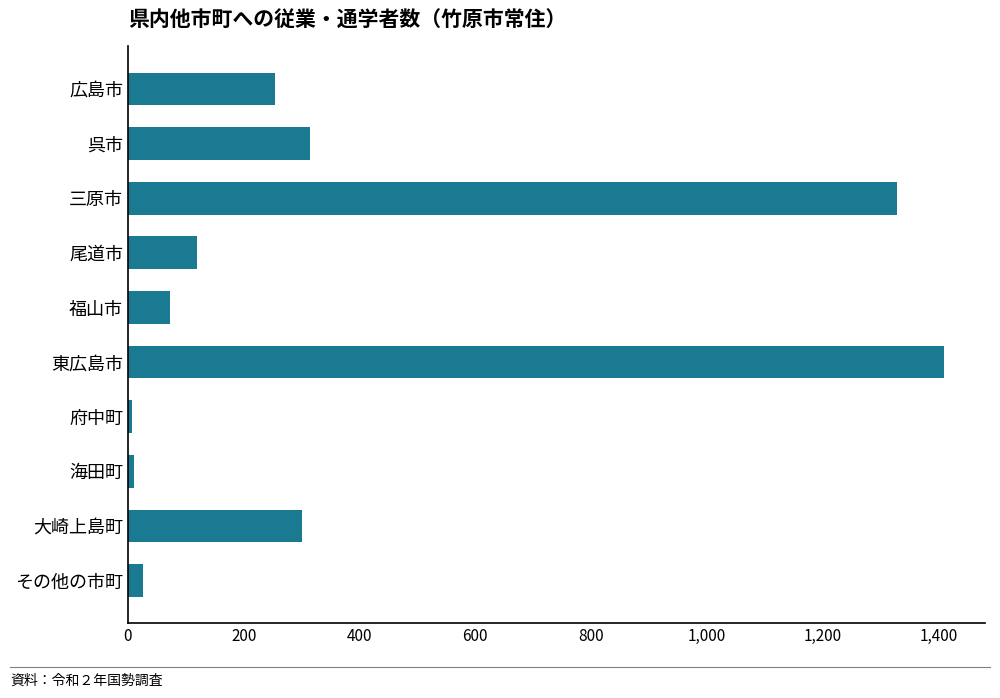

What is the maximum value shown in the chart?

1410